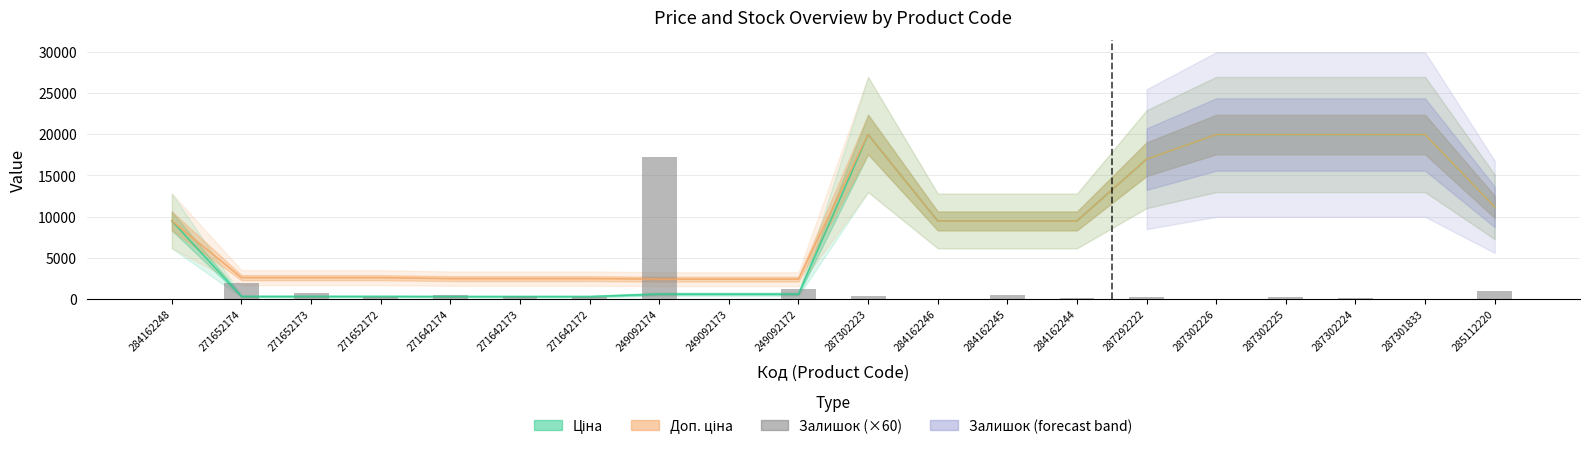

Which category has the lowest value across all series?

284162248